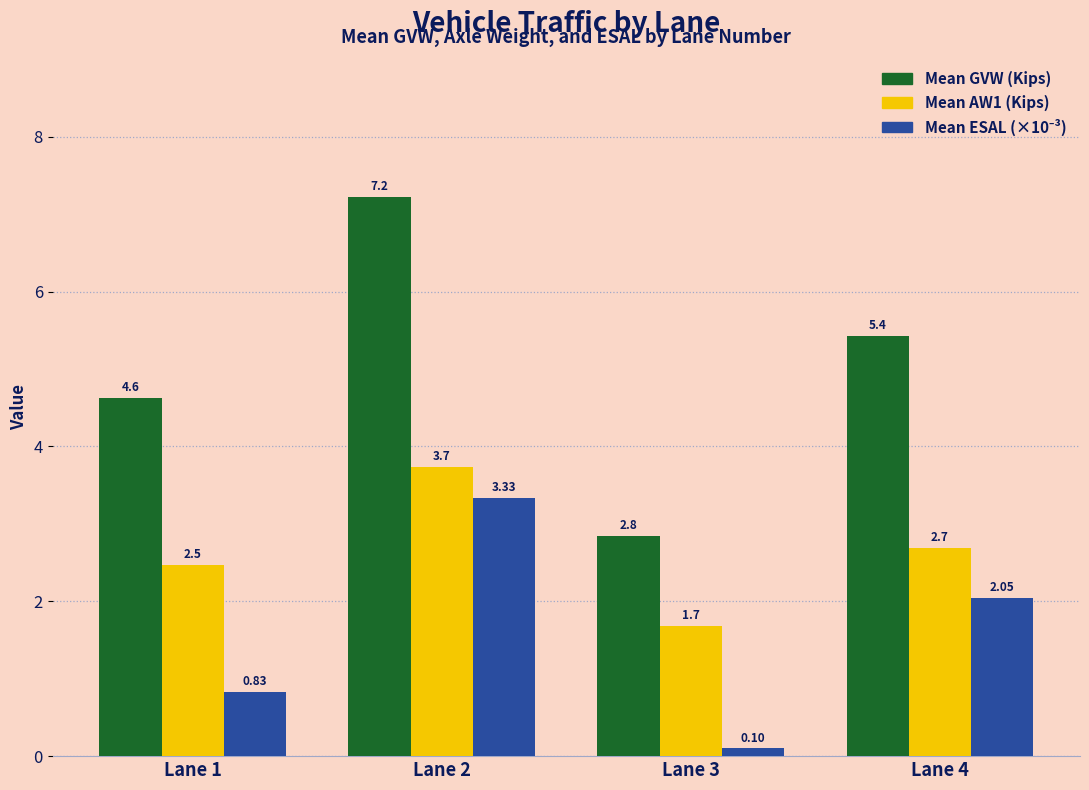

At which category is the sum across all series the highest?

Lane 2